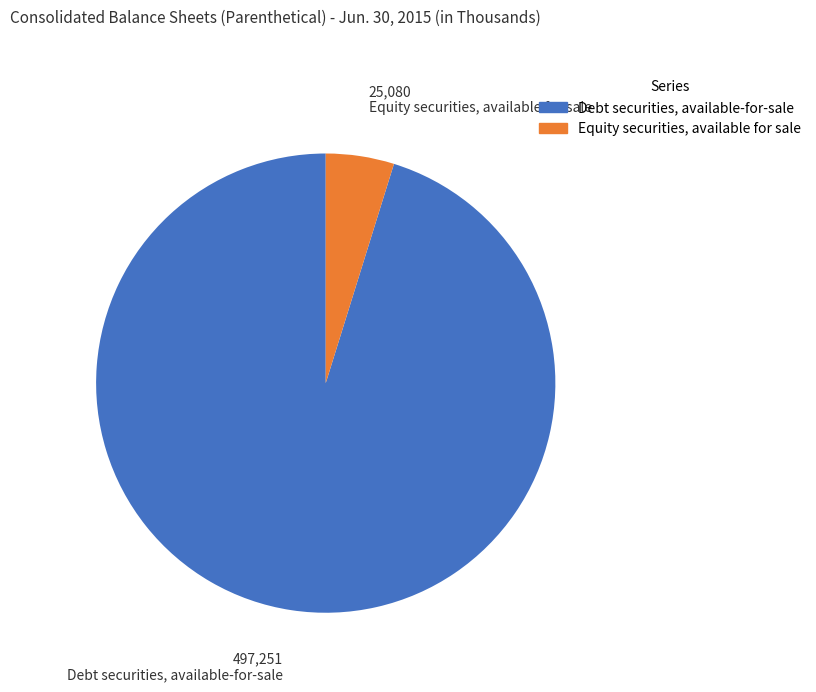

Rank the categories by value from lowest to highest.

Equity securities, available for sale, Debt securities, available-for-sale